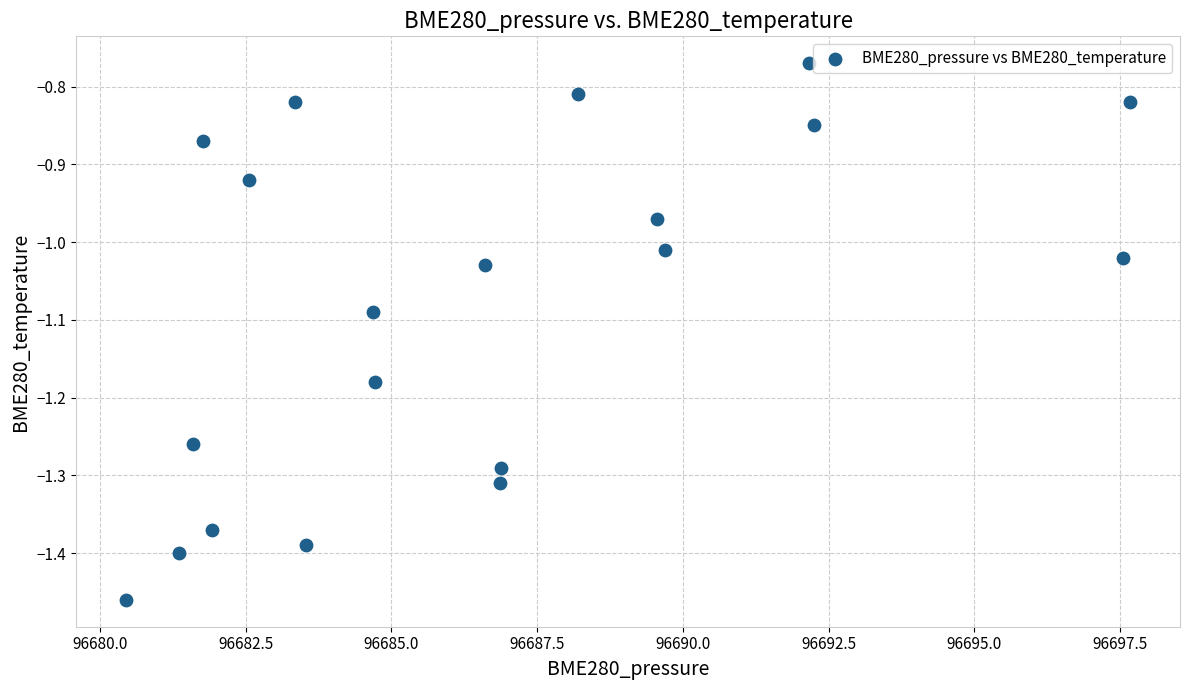

What is the range of Y values (max minus min)?

0.7